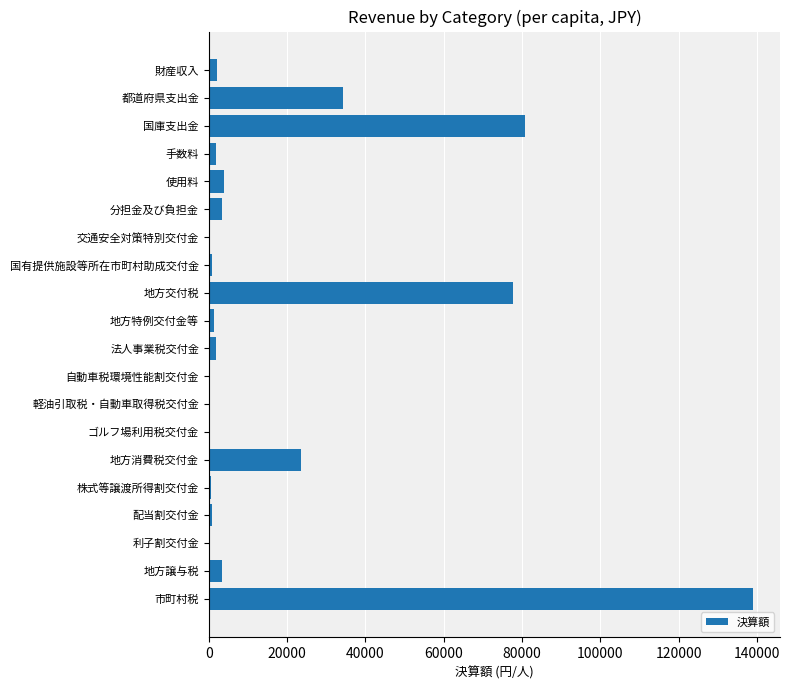

True or false: the data shows 3237 at 分担金及び負担金.

True